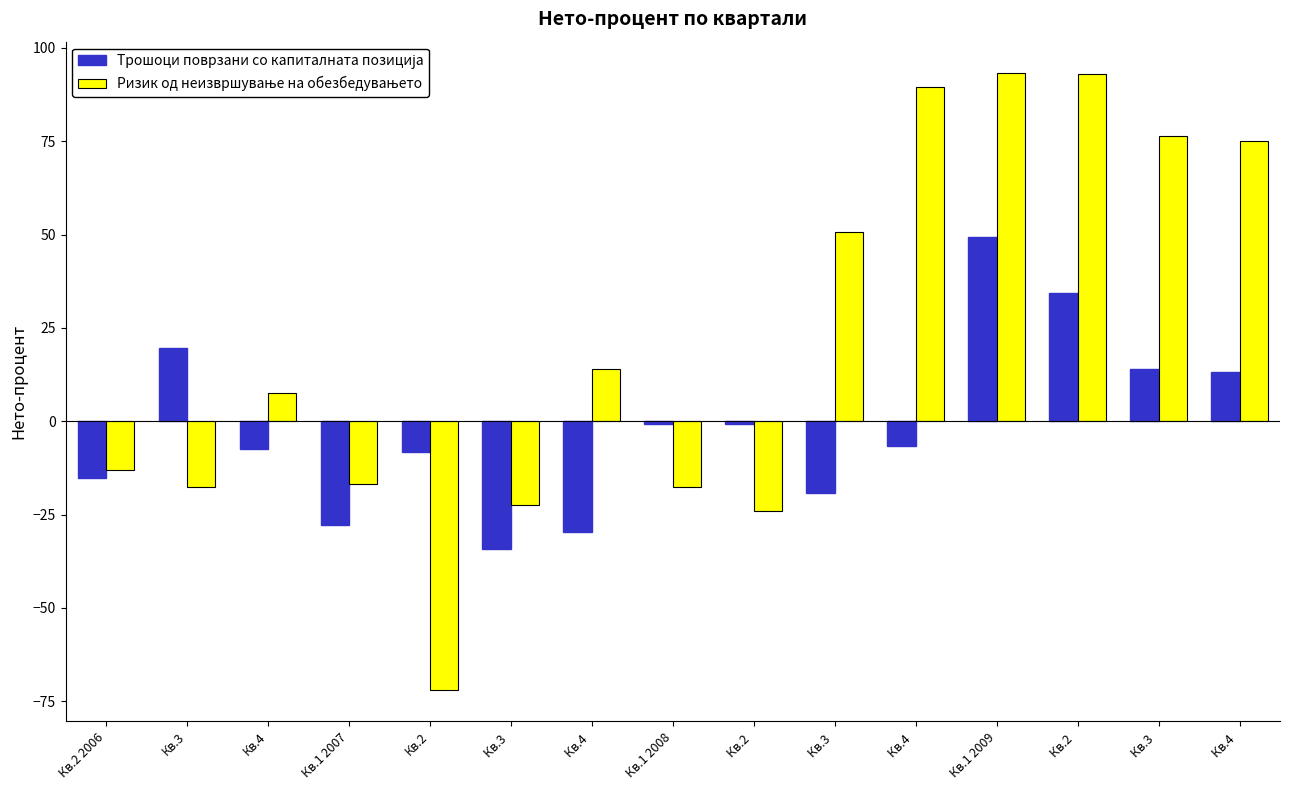

Where is Трошоци поврзани со капиталната позиција nearest to the value 7?

Кв.4 